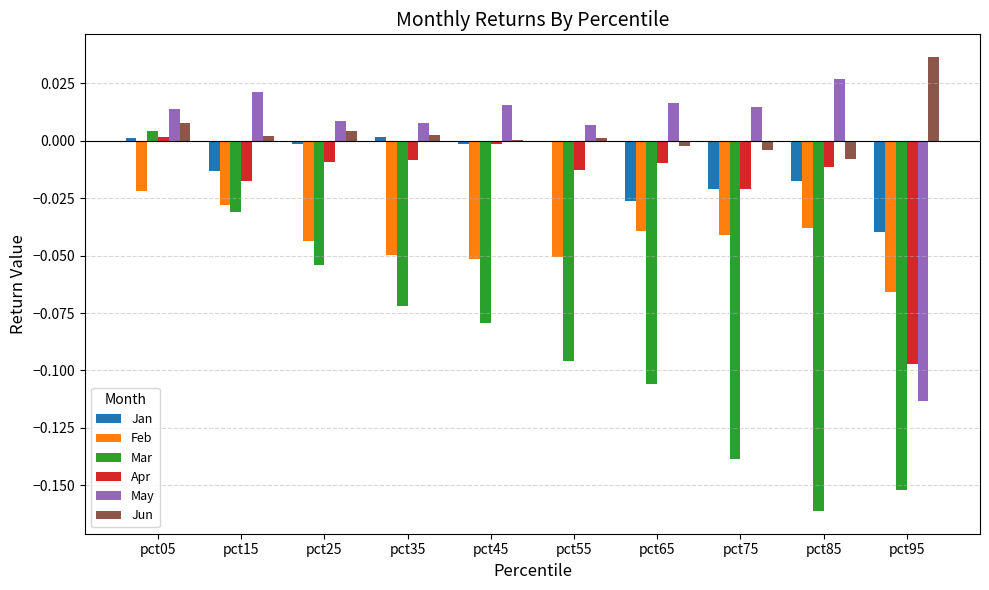

Are the bars horizontal?

No